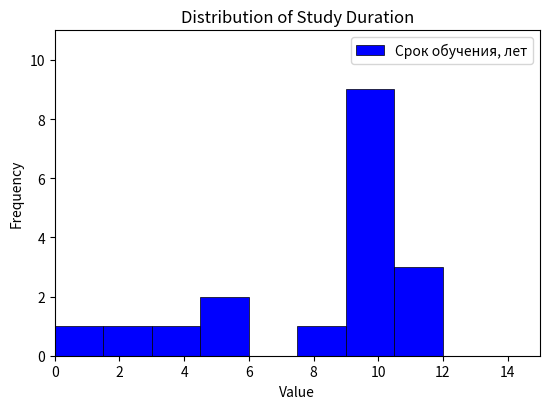

How tall is the bar that spans 3.0 to 4.5 on the x-axis? Neither the bar edges nor the heights are printed on the chart, so give them approximately, as read against the axes.

1